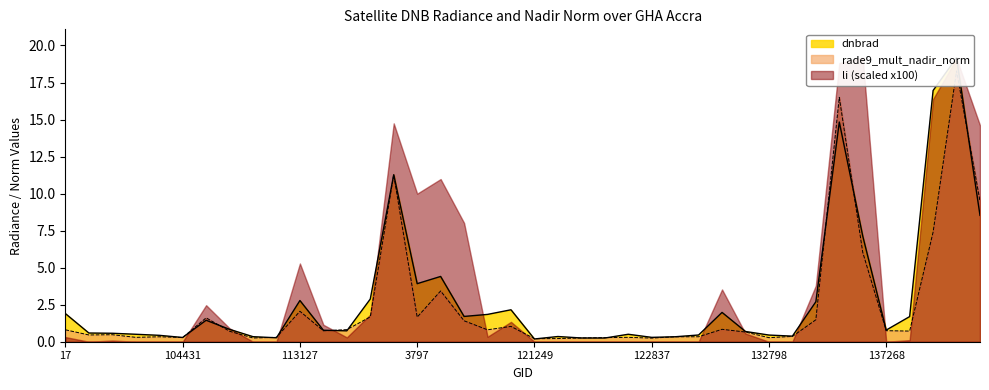

What is the value of the dnbrad point at the 29th from the left?

2.0